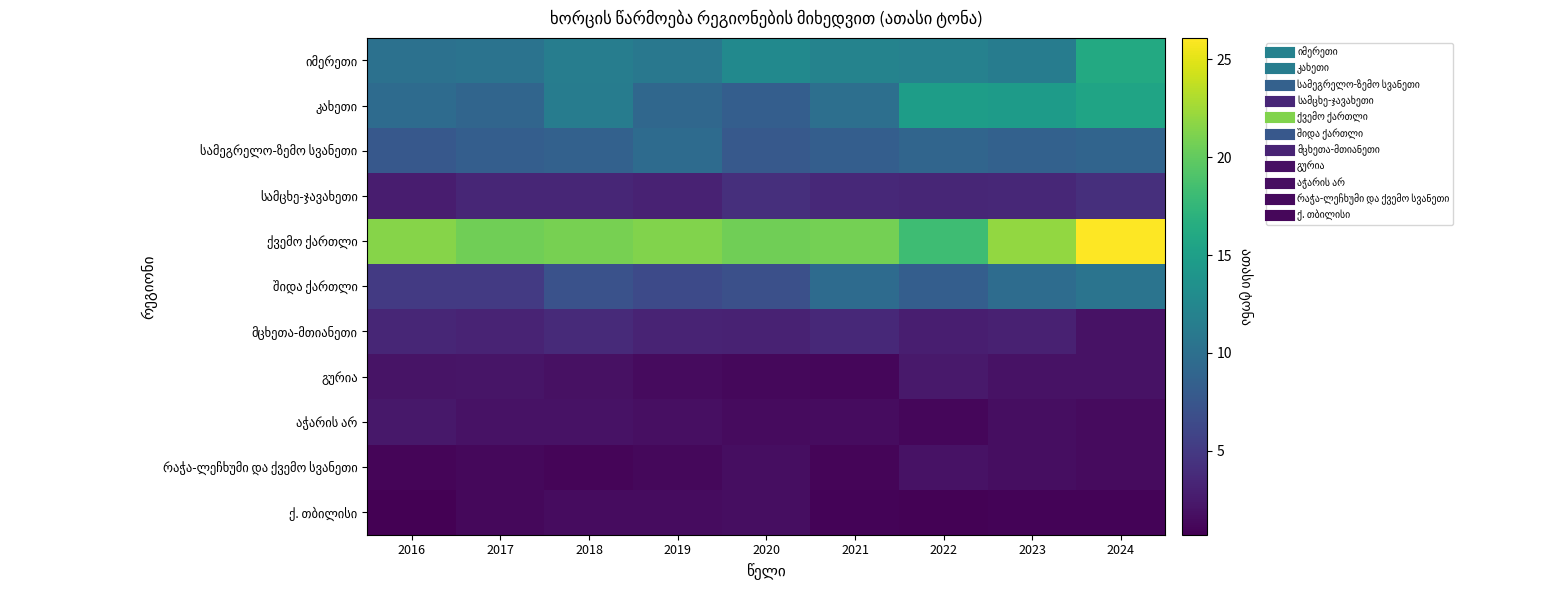

Which series has the largest range (max minus min)?

ქვემო ქართლი